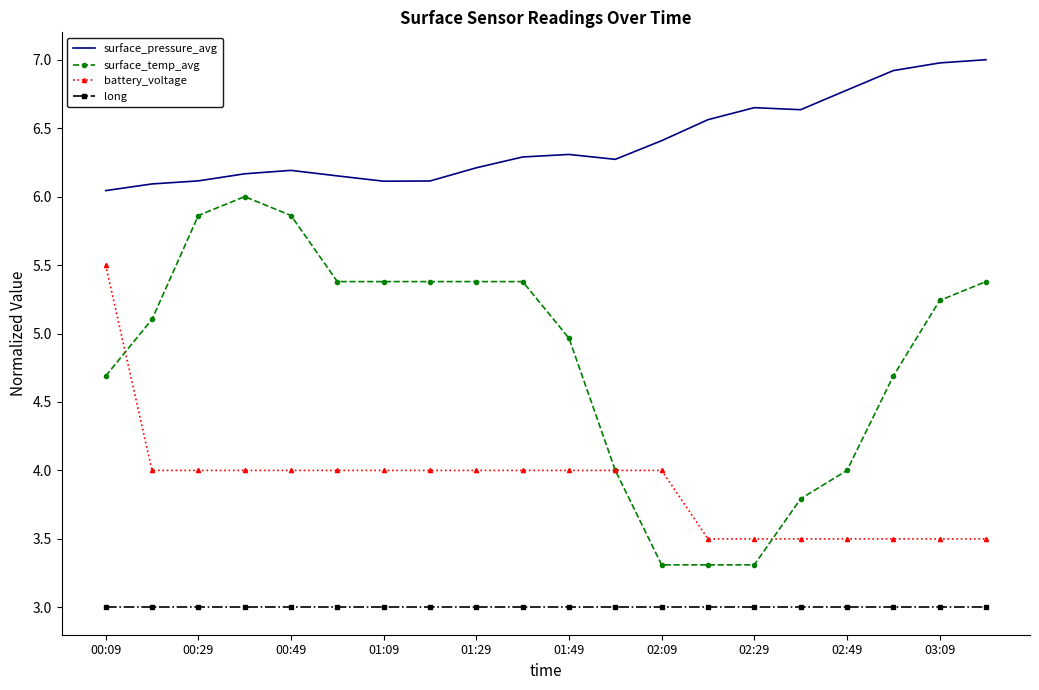

List the series in order of their peak value, highest first.

surface_pressure_avg, surface_temp_avg, battery_voltage, long